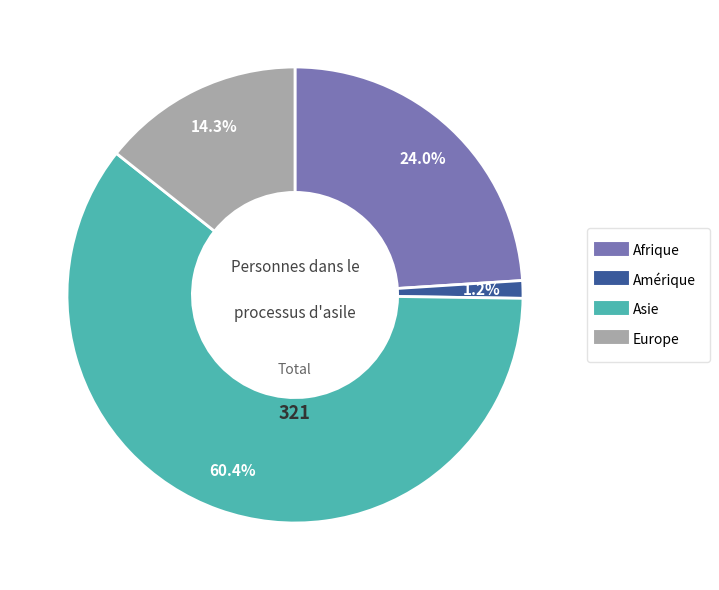

Rank the categories by value from highest to lowest.

Asie, Afrique, Europe, Amérique